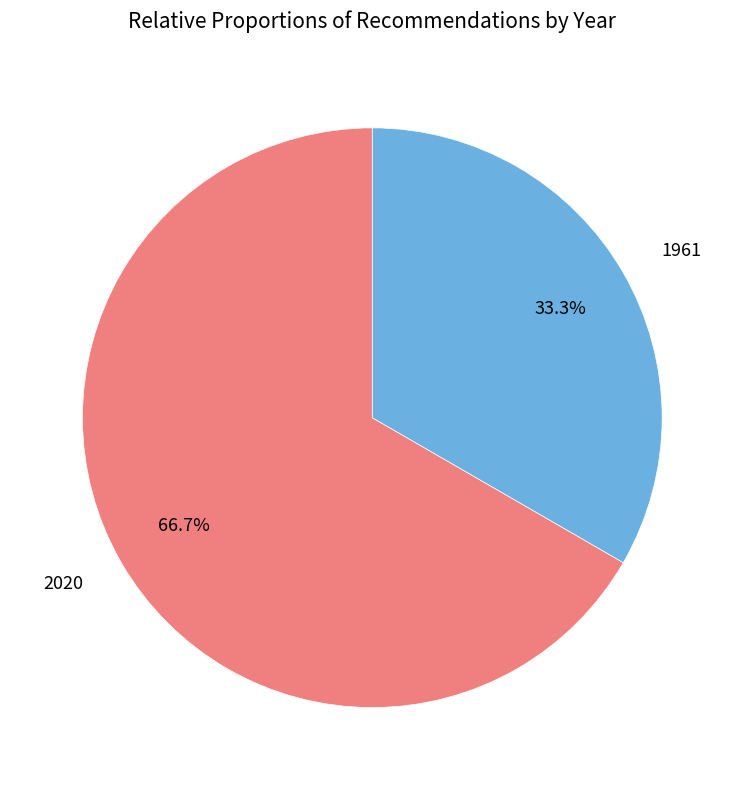

Is there any slice that represents more than half of the pie?

Yes